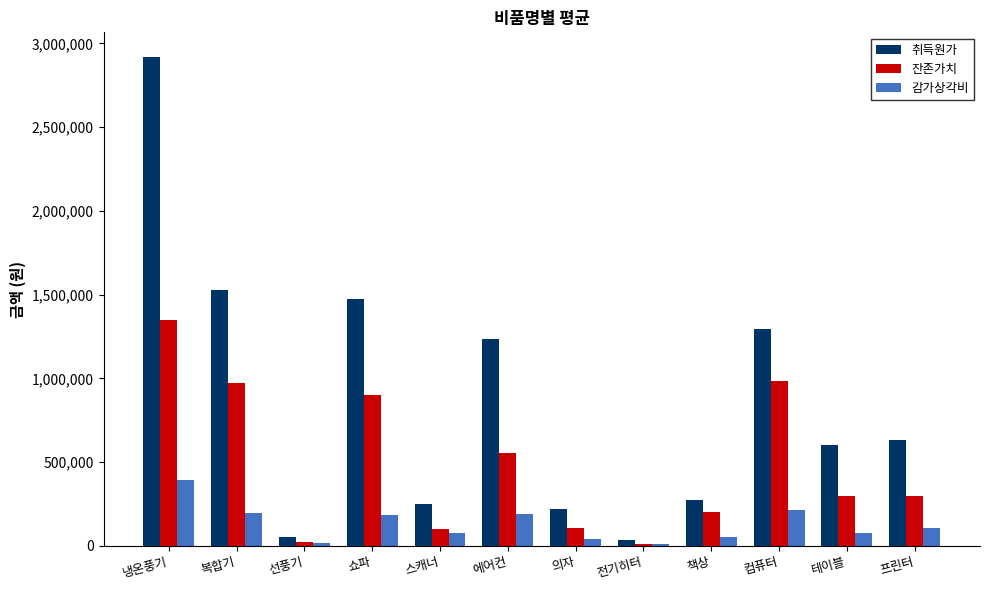

True or false: 취득원가 has a value of 238674 at 프린터.

False